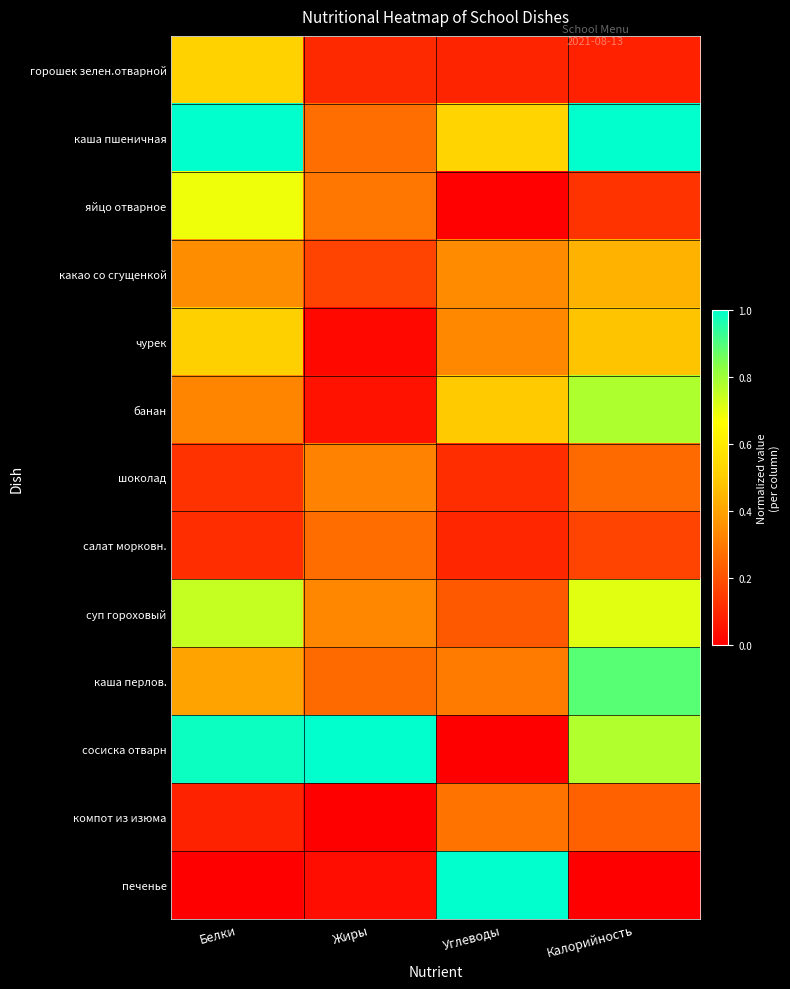

What is the sum of the печенье values at Углеводы and Белки?

1.0